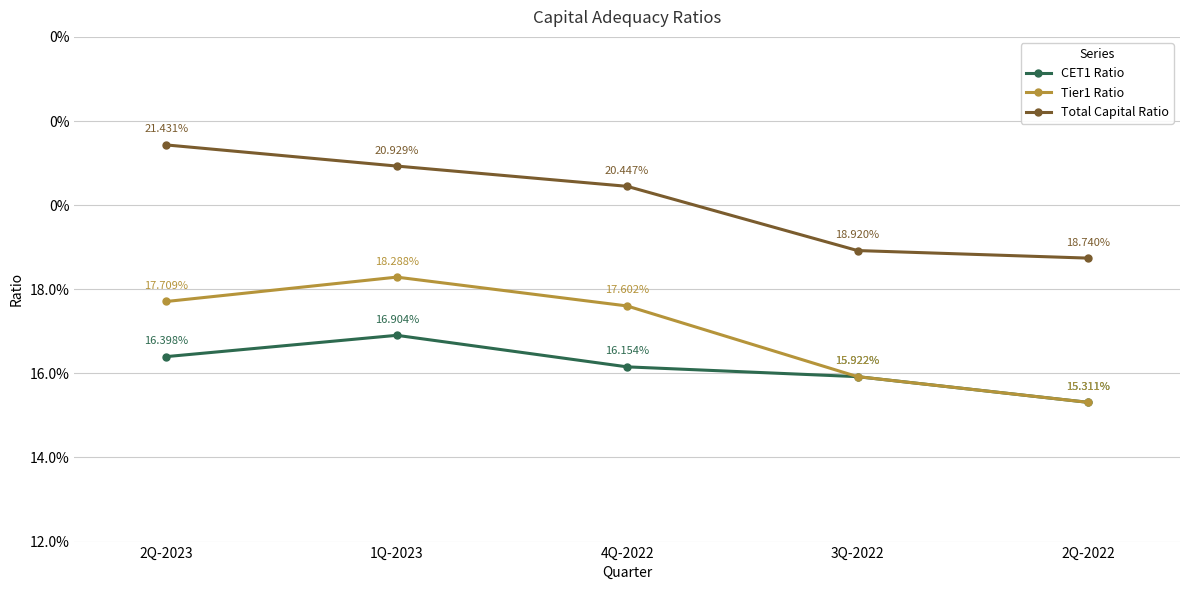

True or false: Tier1 Ratio and CET1 Ratio cross at least once.

False